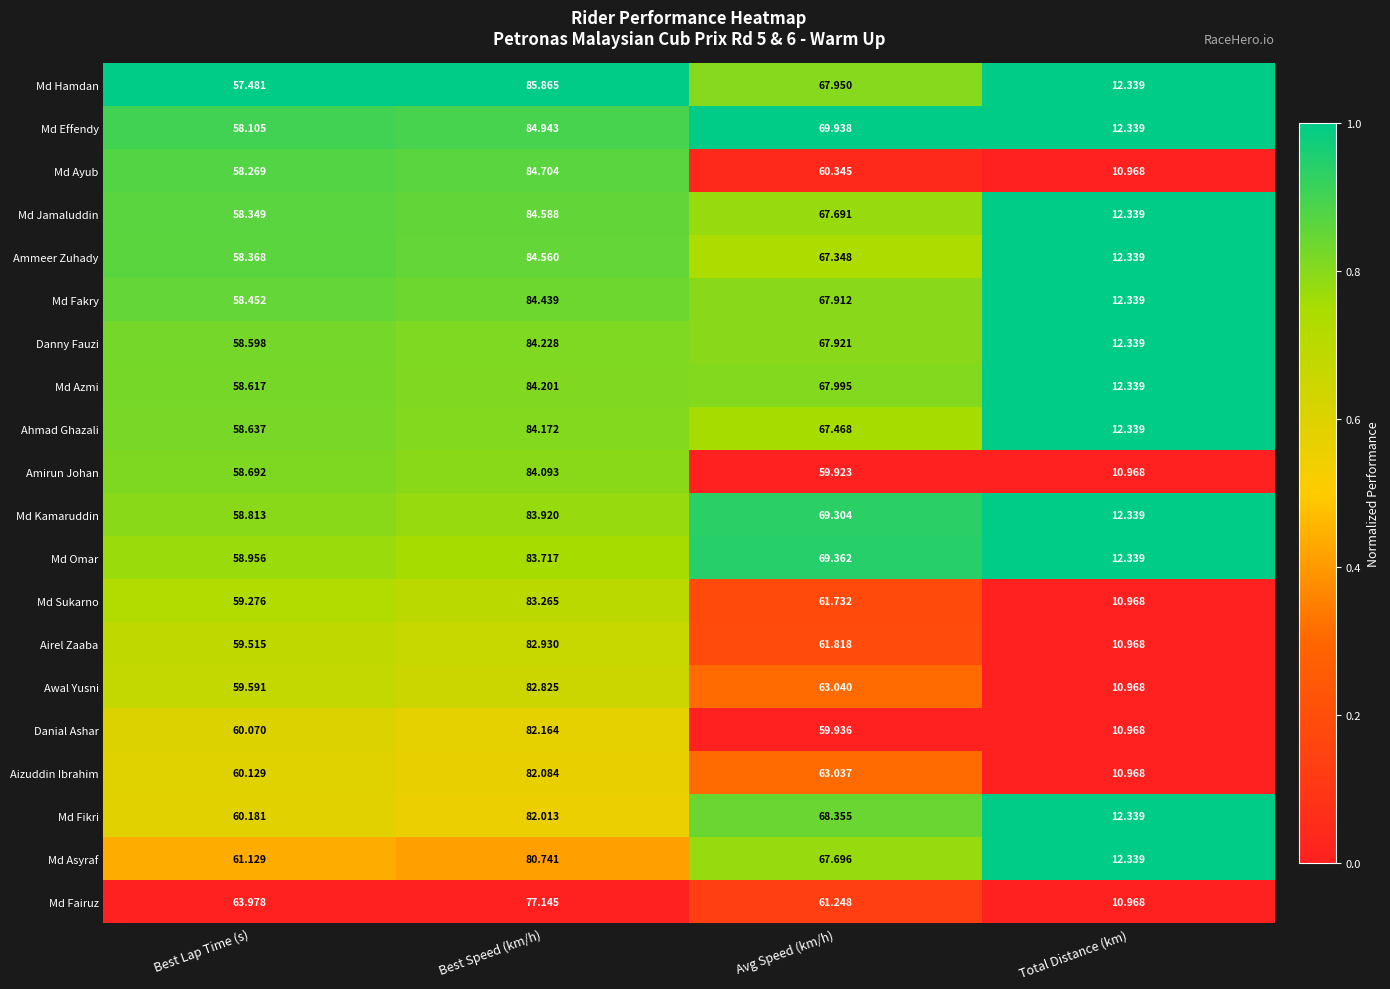

Which series changed the most between Best Lap Time (s) and Total Distance (km)?

Md Fairuz